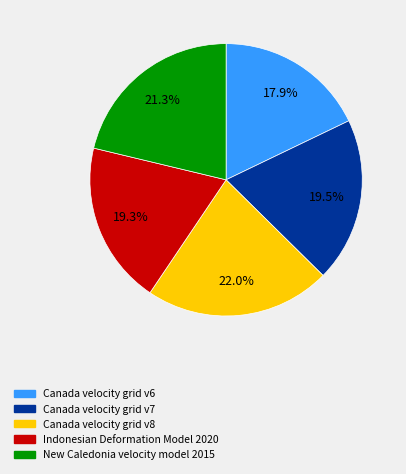

What is the ratio of the value at Canada velocity grid v8 to the value at Canada velocity grid v6?

1.2